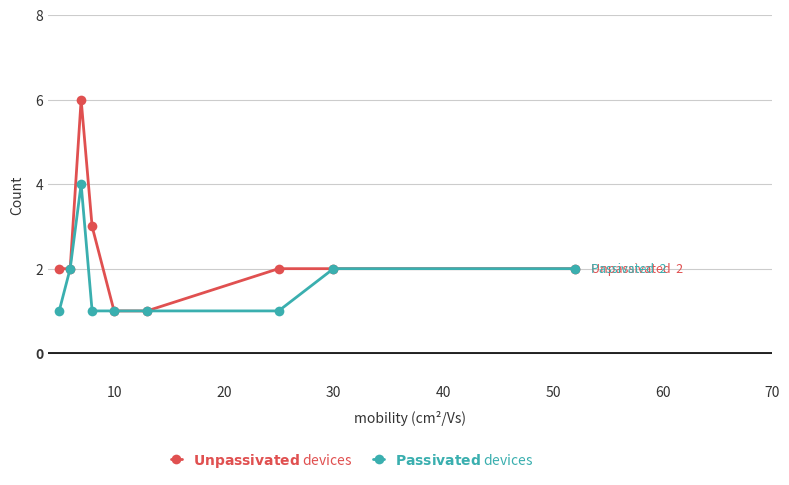

What is the maximum value shown in the chart?

6